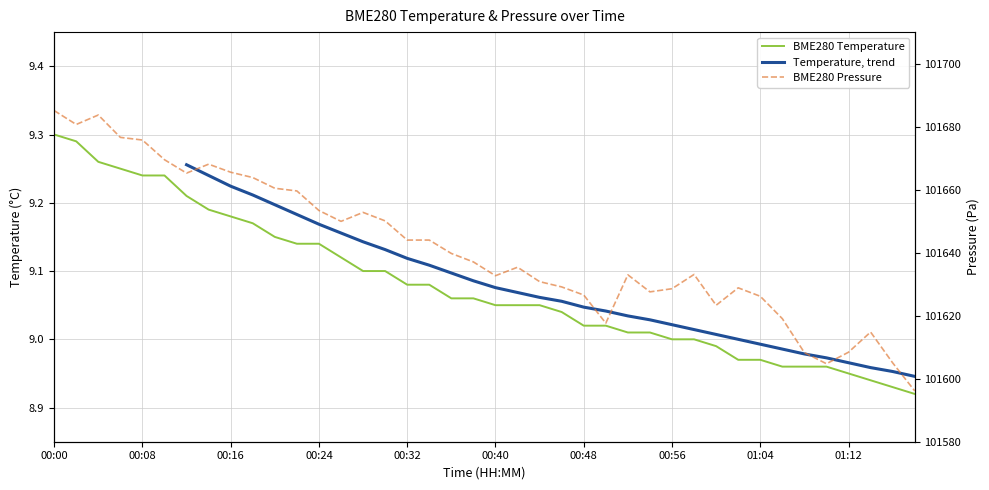

What is the difference between the maximum and second lowest values in the BME280_temperature series?

0.4